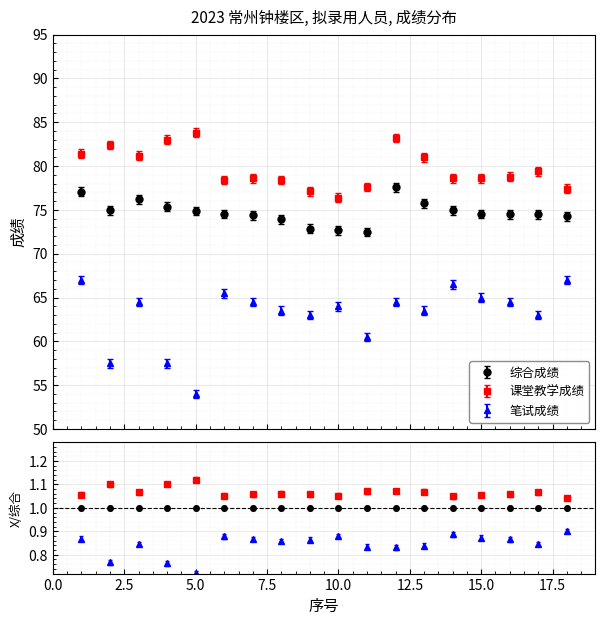

At 5, list the series in order from largest to smallest.

课堂教学成绩, 综合成绩, 笔试成绩